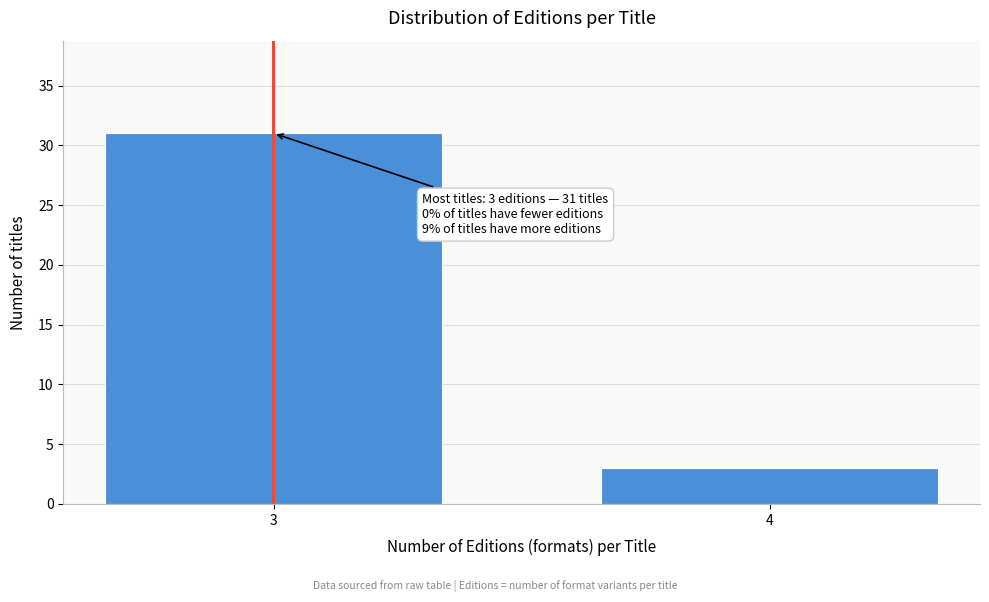

Reading right to left, transcribe all the data shown in this chart.

4=3	3=31